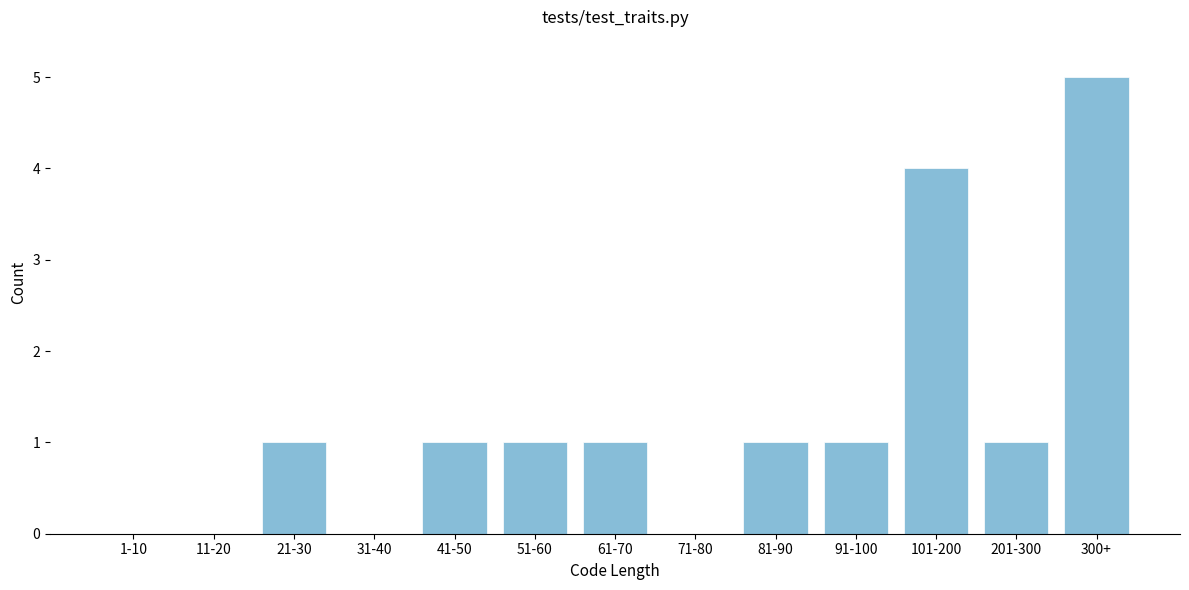

Reading left to right, transcribe all the data shown in this chart.

1-10=0	11-20=0	21-30=1	31-40=0	41-50=1	51-60=1	61-70=1	71-80=0	81-90=1	91-100=1	101-200=4	201-300=1	300+=5